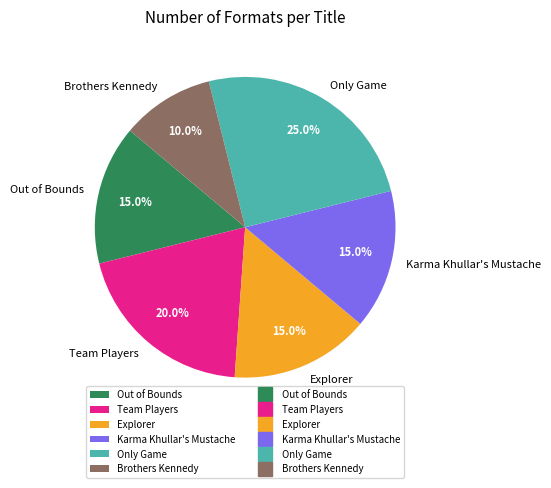

To the nearest percent, what portion does Brothers Kennedy represent?

10%